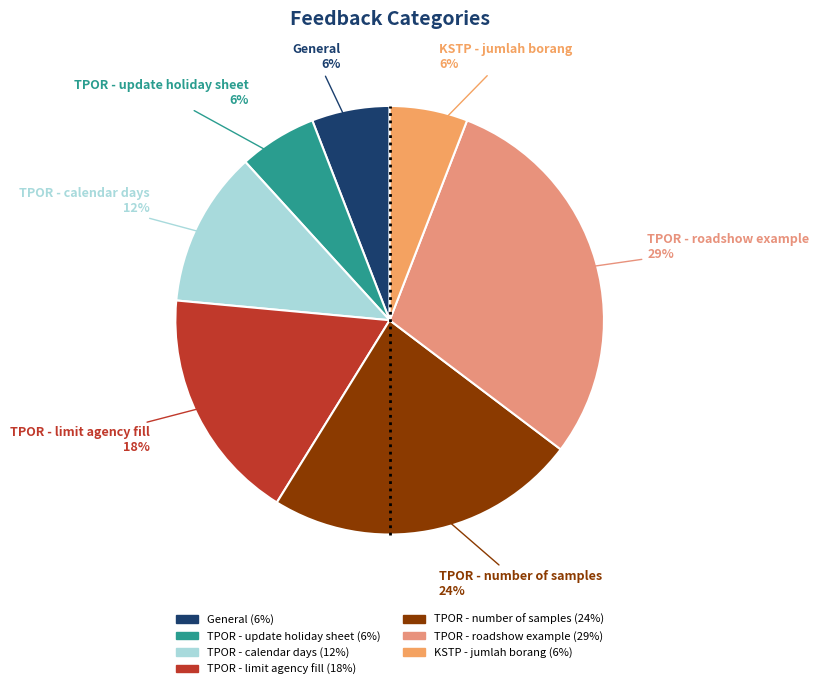

To the nearest percent, what portion does TPOR - update holiday sheet represent?

6%